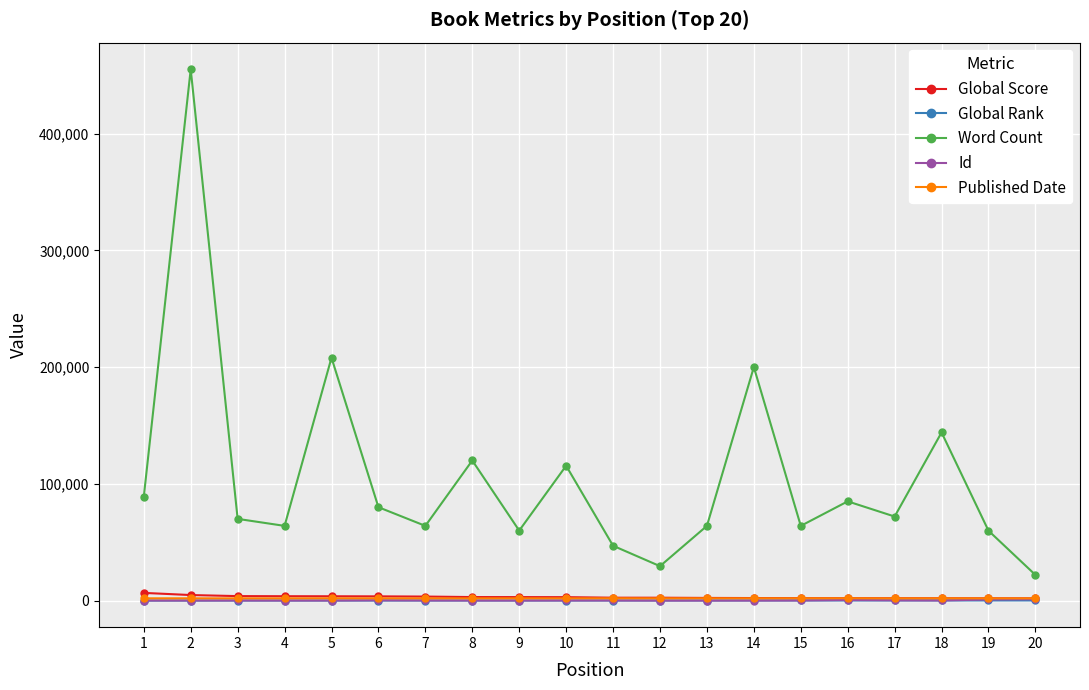

True or false: Word Count has more than 0 points higher than both neighbors.

True